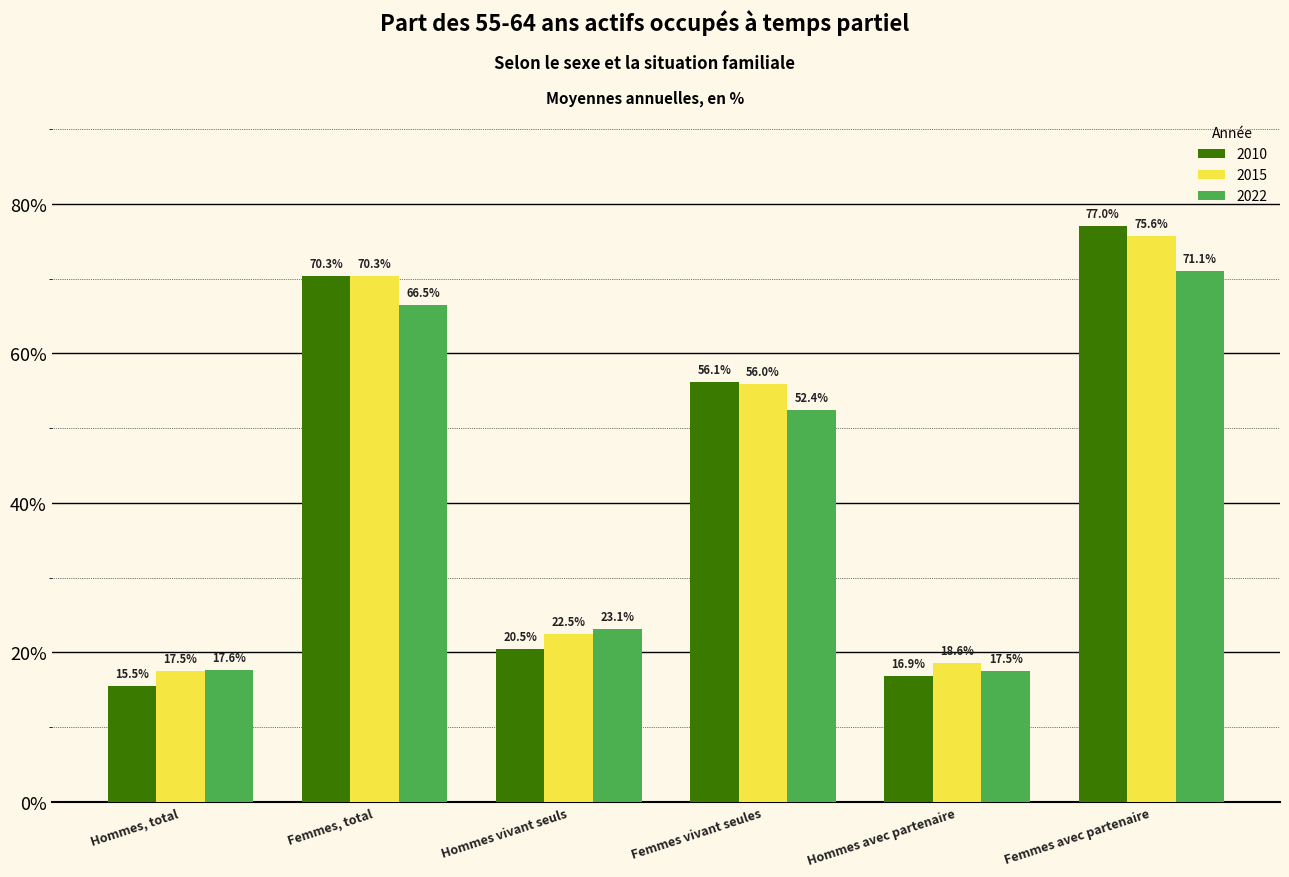

The 2015 series shows 18.6 at Hommes avec partenaire. True or false?

True